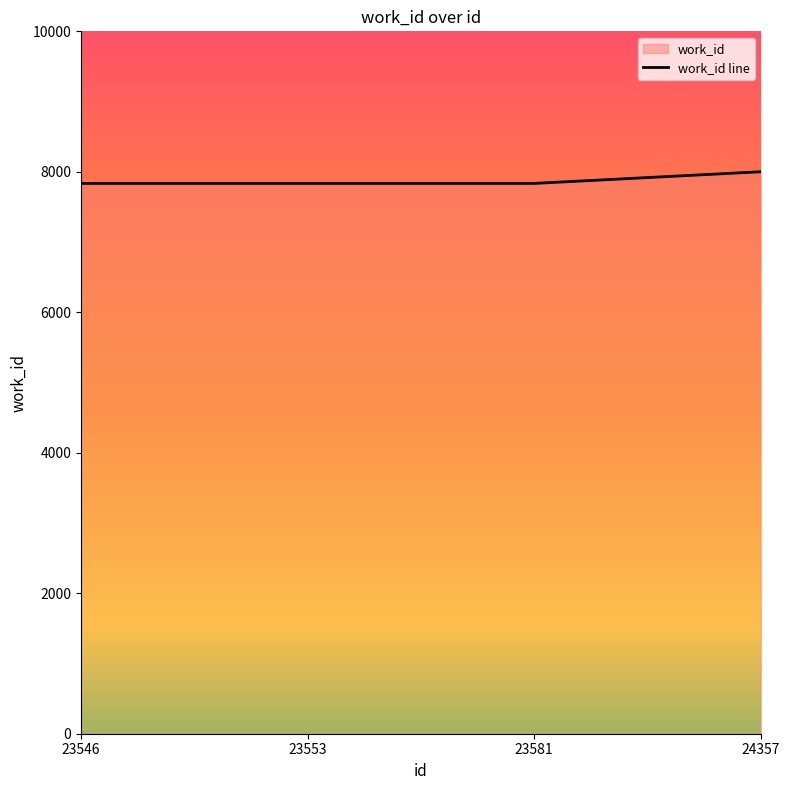

What is the value of the 3rd point from the left?

7835